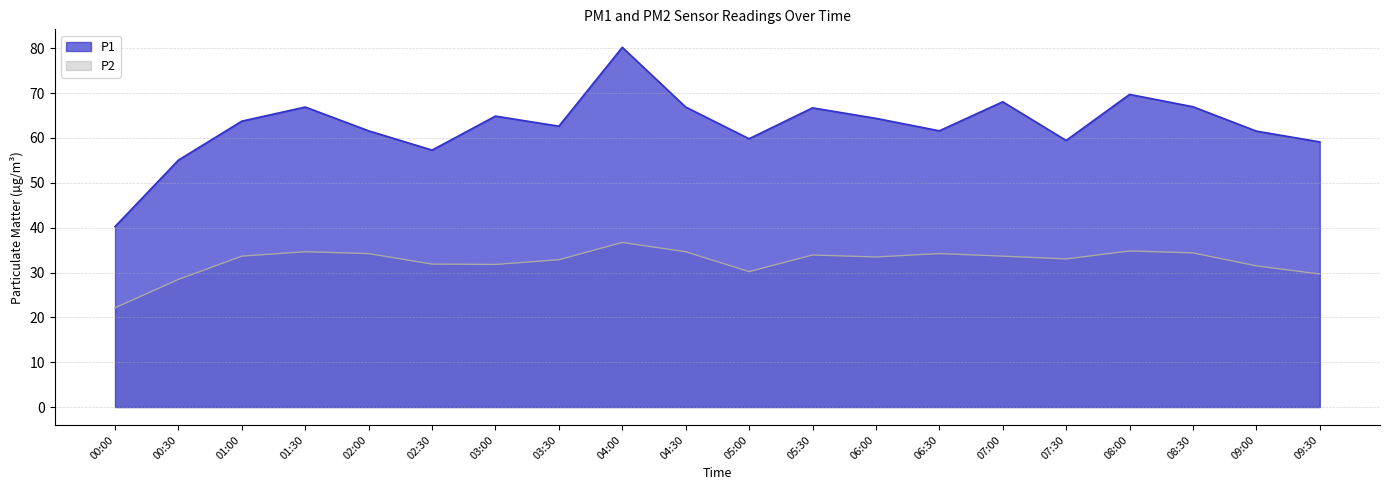

True or false: P1 and P2 cross at least once.

False